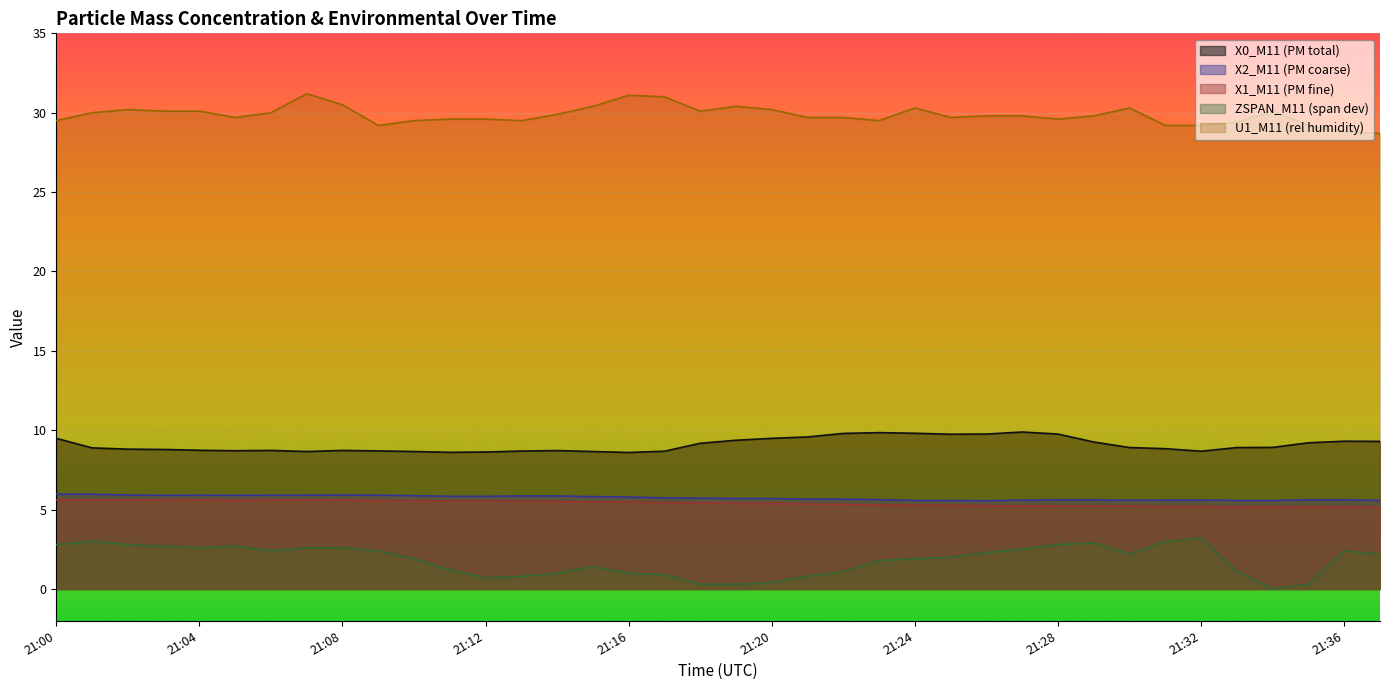

What is the value of the X1_M11 point at the 38th from the left?

5.2